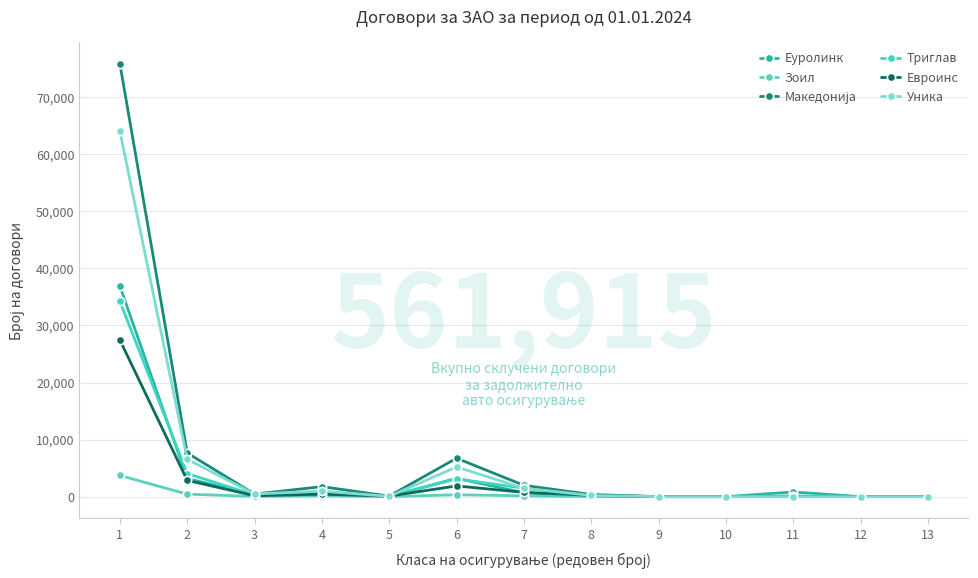

How many data points does each series have?

13